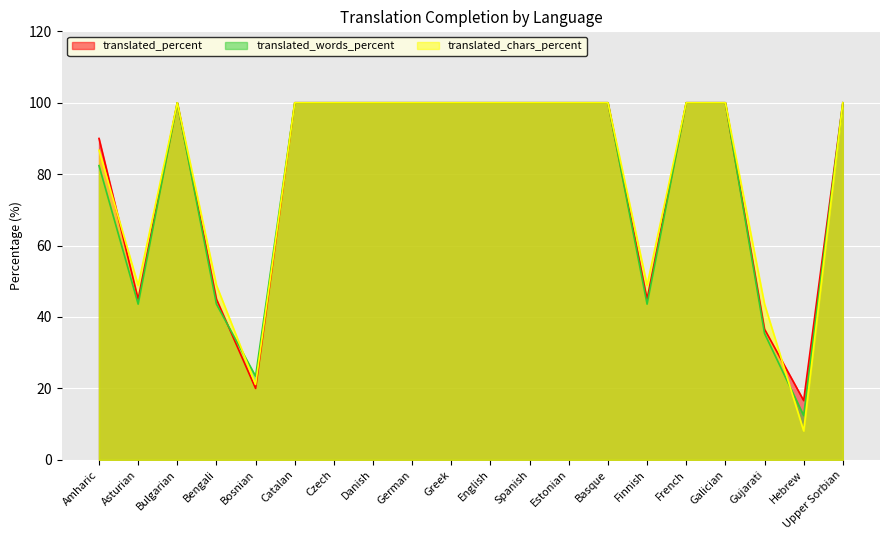

What is the difference between the maximum and minimum values in the translated_words_percent series?

87.6